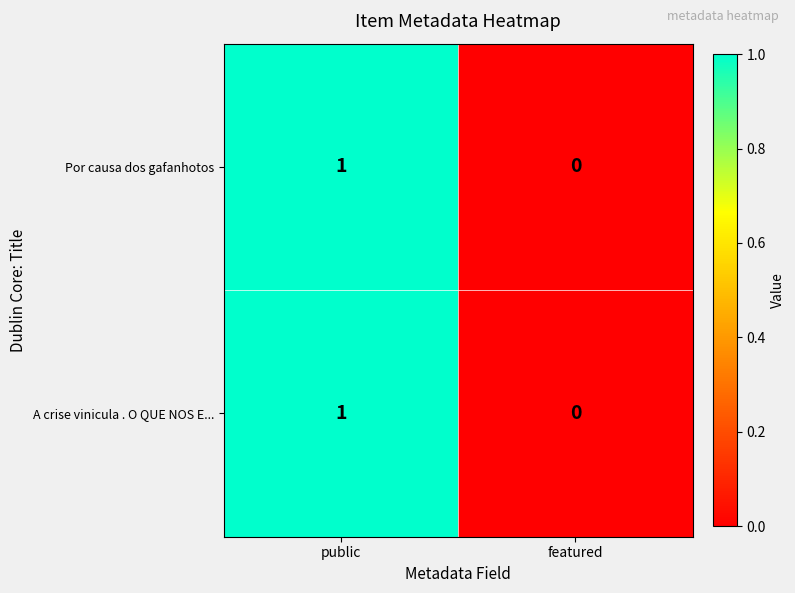

The value of A crise vinicula . O QUE NOS E... at public is 1. True or false?

True